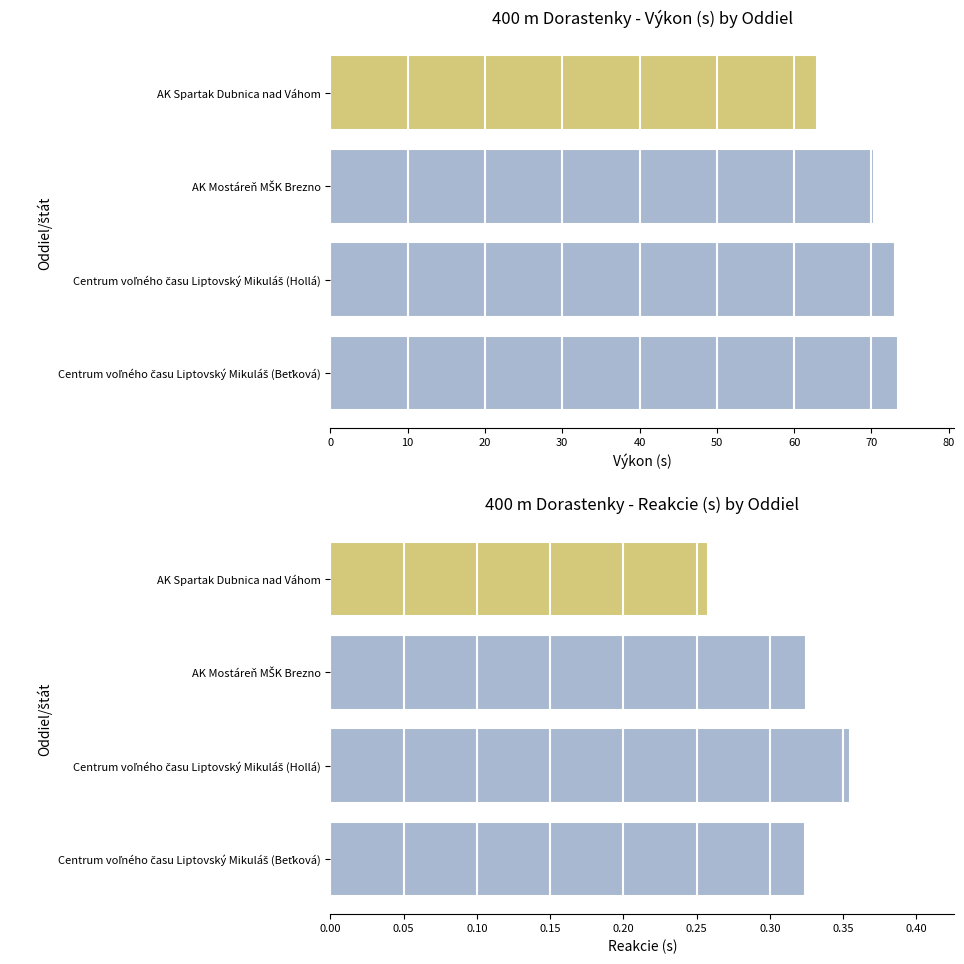

Which has a higher value, AK Mostáreň MŠK Brezno or AK Spartak Dubnica nad Váhom?

AK Mostáreň MŠK Brezno